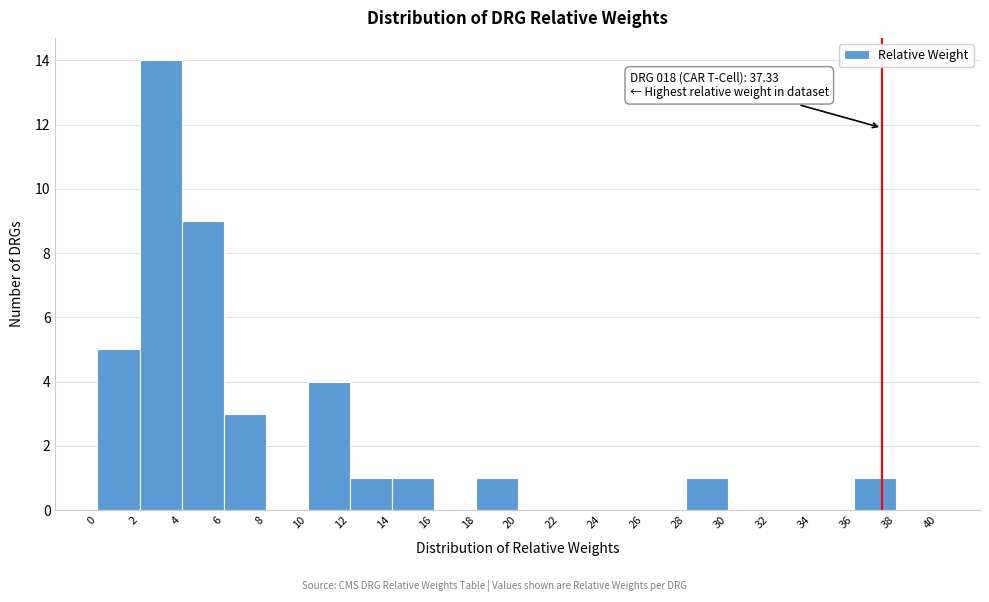

Over which range of the x-axis is the bar tallest?

2 to 4